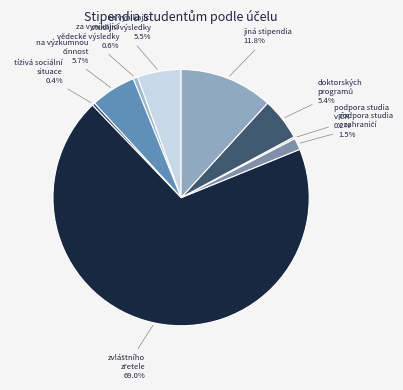

How many slices are in this pie chart?

9